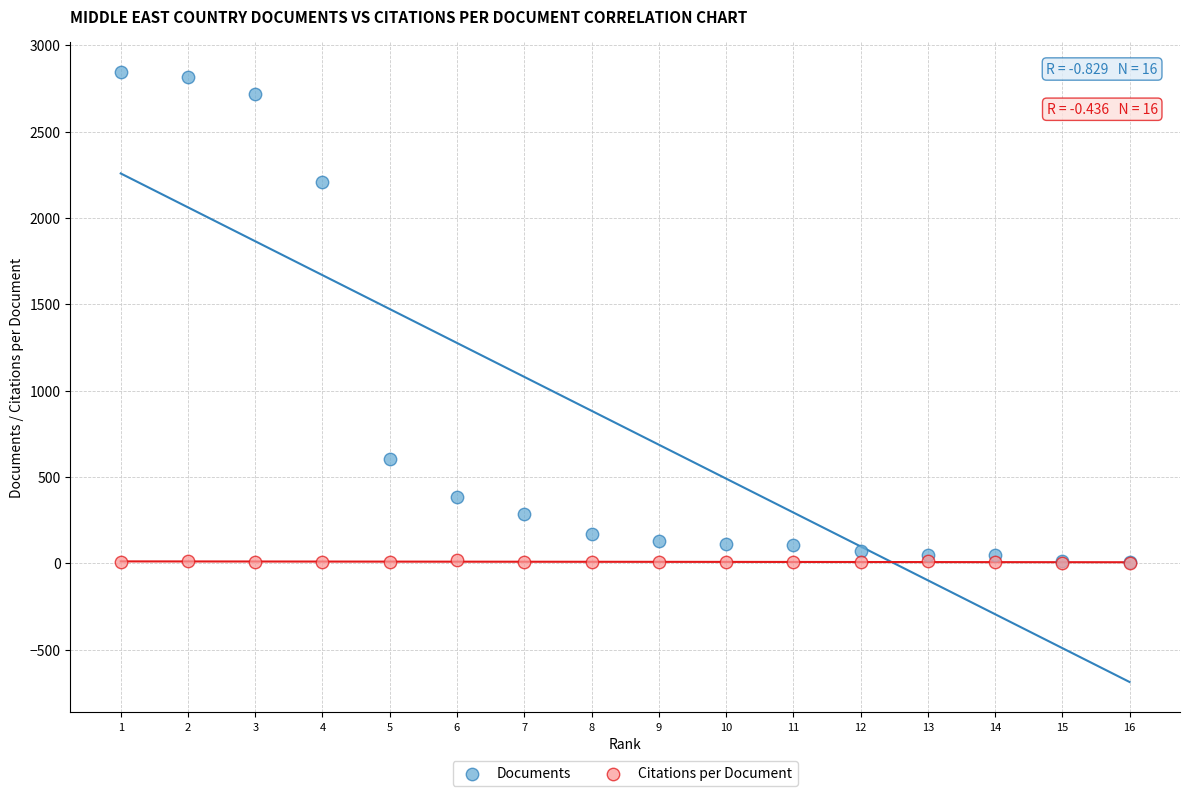

What are all the series names shown in the legend?

Documents, Citations per Document